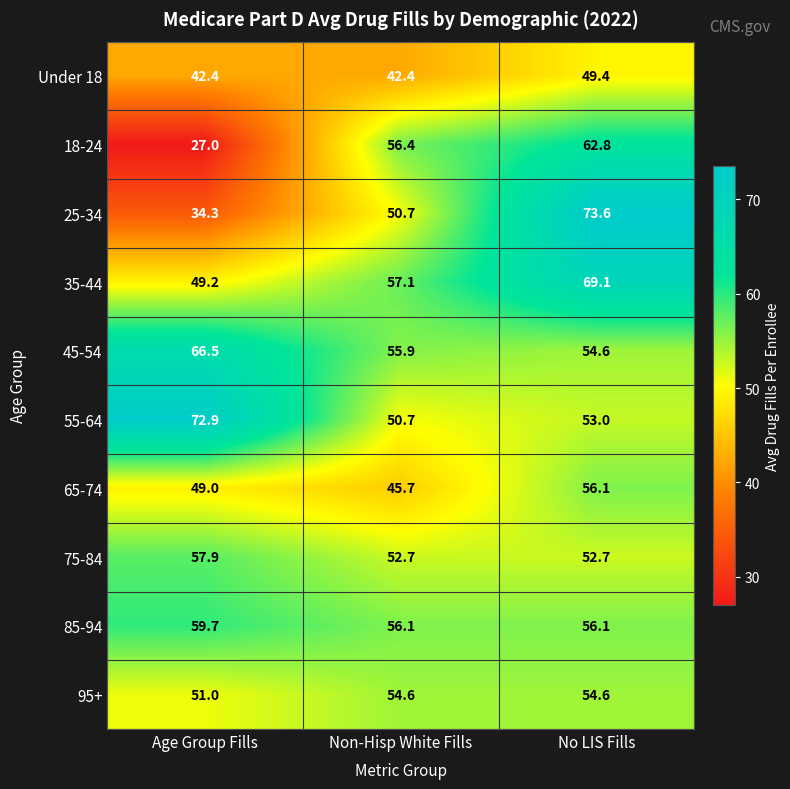

Reading left to right, extract all data points from this chart.

Under 18: Age Group Fills=42.4	Non-Hisp White Fills=42.4	No LIS Fills=49.4
18-24: Age Group Fills=27.0	Non-Hisp White Fills=56.4	No LIS Fills=62.8
25-34: Age Group Fills=34.3	Non-Hisp White Fills=50.7	No LIS Fills=73.6
35-44: Age Group Fills=49.2	Non-Hisp White Fills=57.1	No LIS Fills=69.1
45-54: Age Group Fills=66.5	Non-Hisp White Fills=55.9	No LIS Fills=54.6
55-64: Age Group Fills=72.9	Non-Hisp White Fills=50.7	No LIS Fills=53.0
65-74: Age Group Fills=49.0	Non-Hisp White Fills=45.7	No LIS Fills=56.1
75-84: Age Group Fills=57.9	Non-Hisp White Fills=52.7	No LIS Fills=52.7
85-94: Age Group Fills=59.7	Non-Hisp White Fills=56.1	No LIS Fills=56.1
95+: Age Group Fills=51.0	Non-Hisp White Fills=54.6	No LIS Fills=54.6